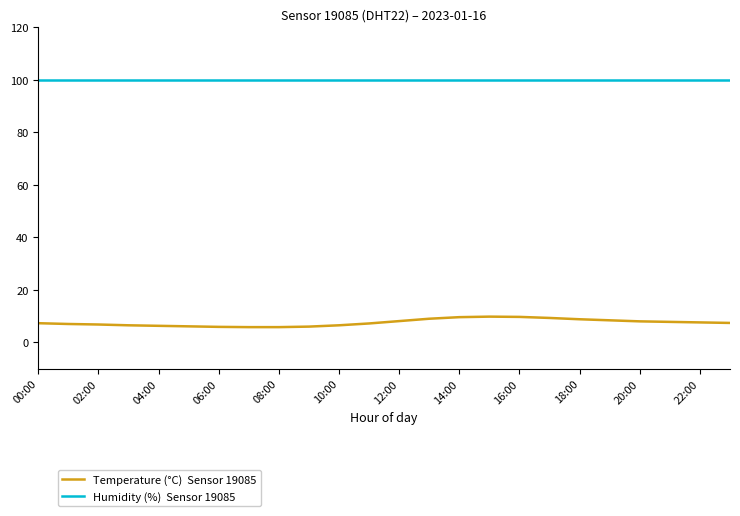

How many lines are shown in the chart?

2